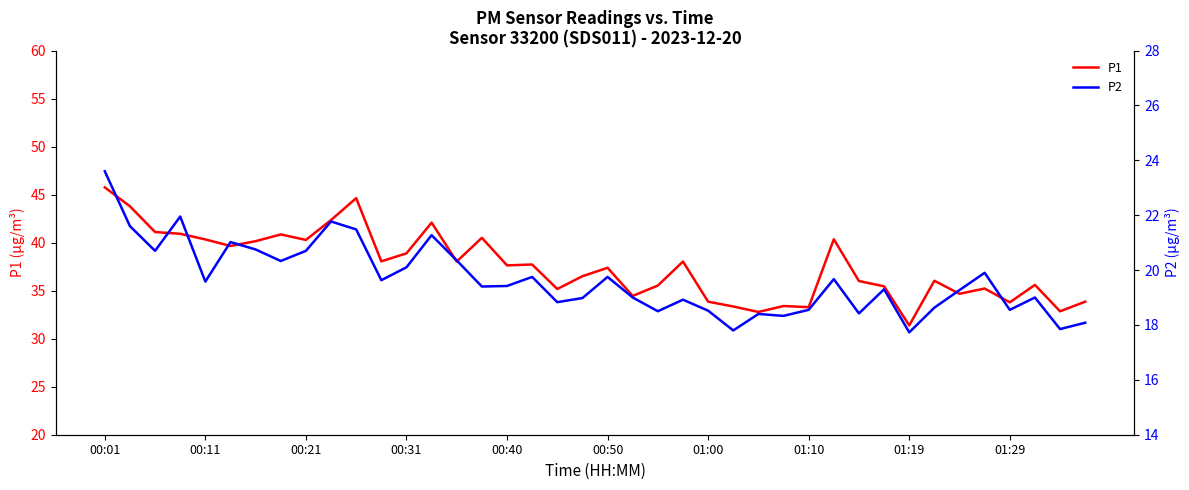

At how many categories does at least one series exceed 41?

6